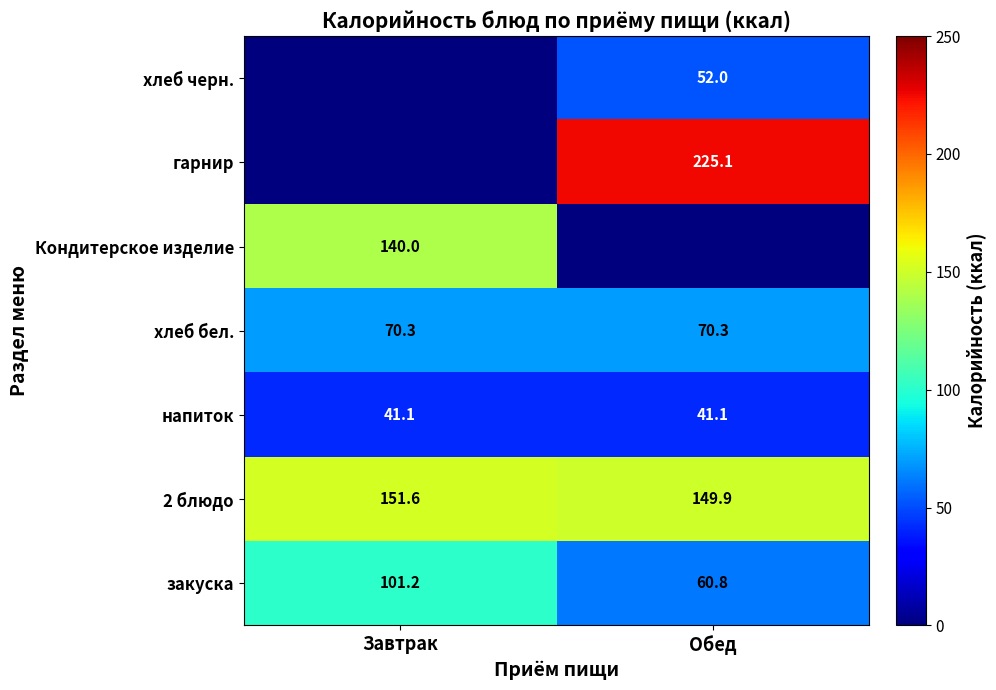

The value of гарнир at Обед is 225.1. True or false?

True